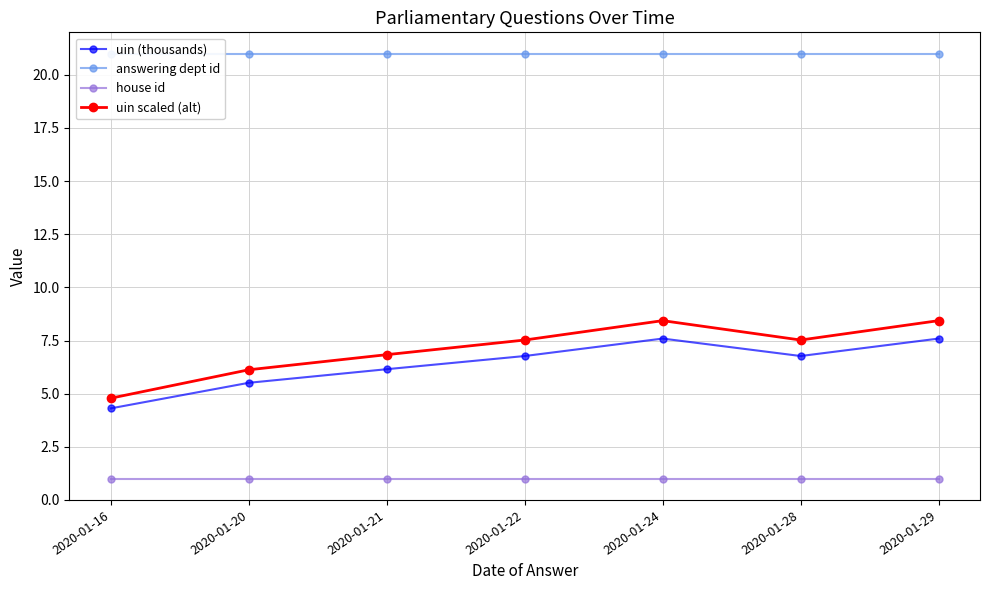

Which series has the widest spread of values?

uin scaled (alt)